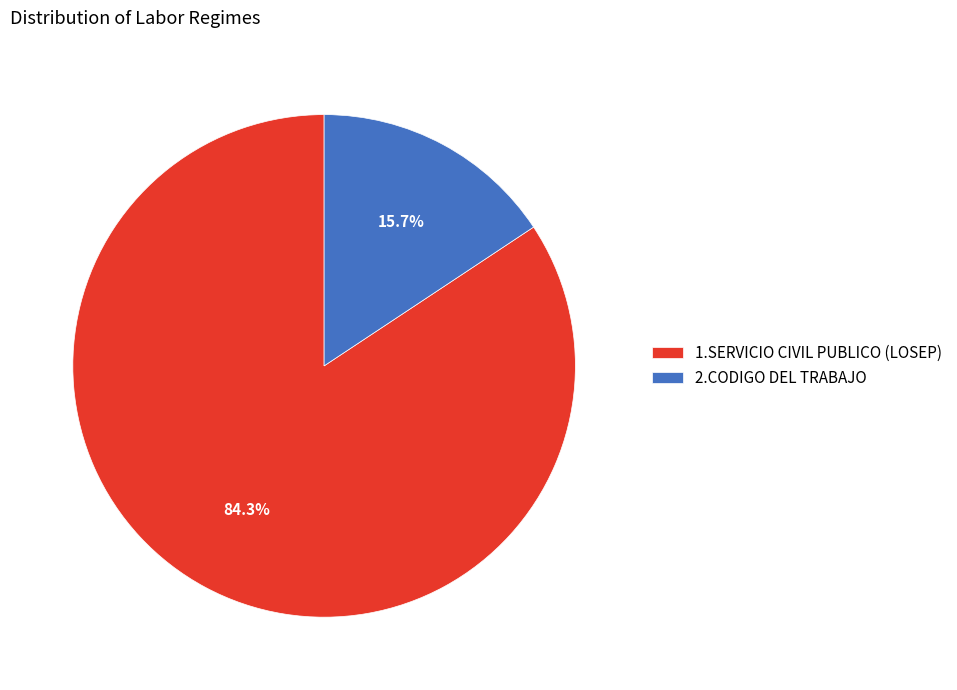

Which category accounts for the majority?

1.SERVICIO CIVIL PUBLICO (LOSEP)